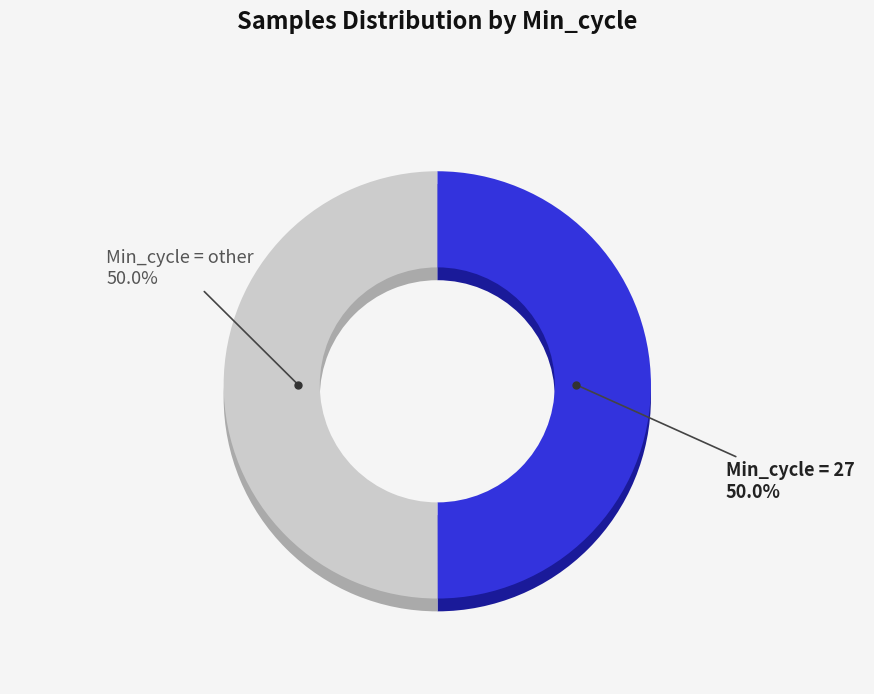

To the nearest percent, what percentage of the pie is Min_cycle=27?

50%